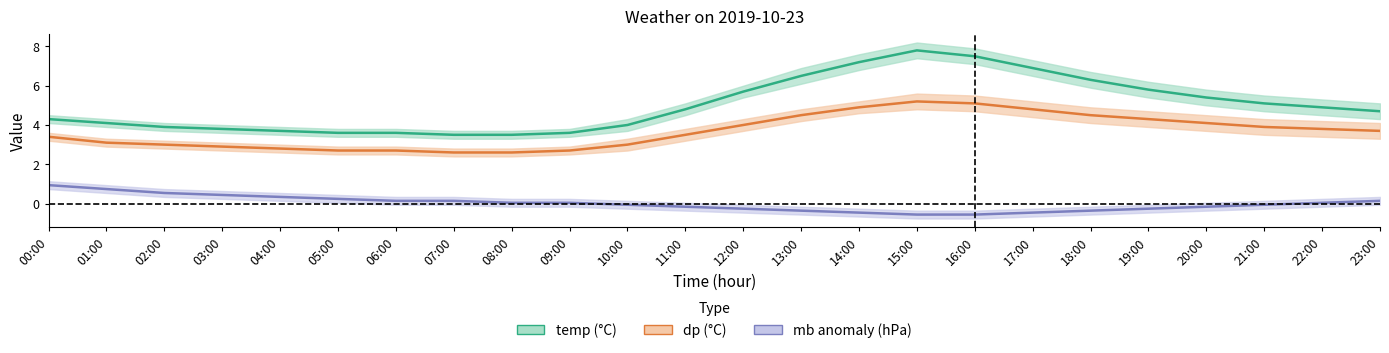

What is the sum of the dp values at 15:00 and 16:00?

10.3